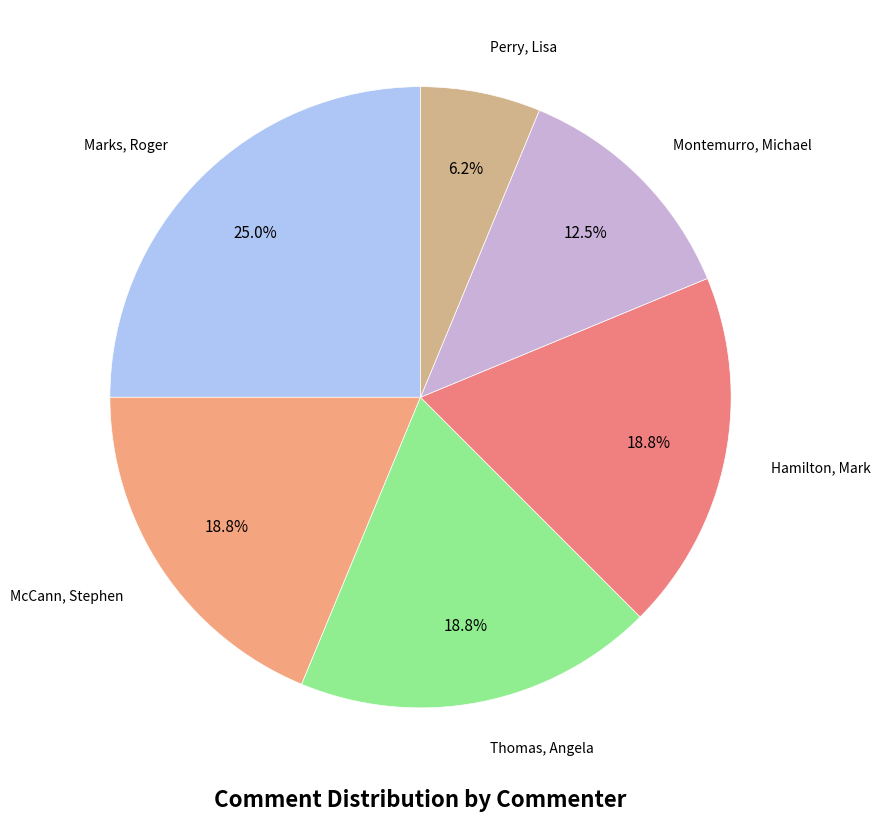

How many slices are in this pie chart?

6